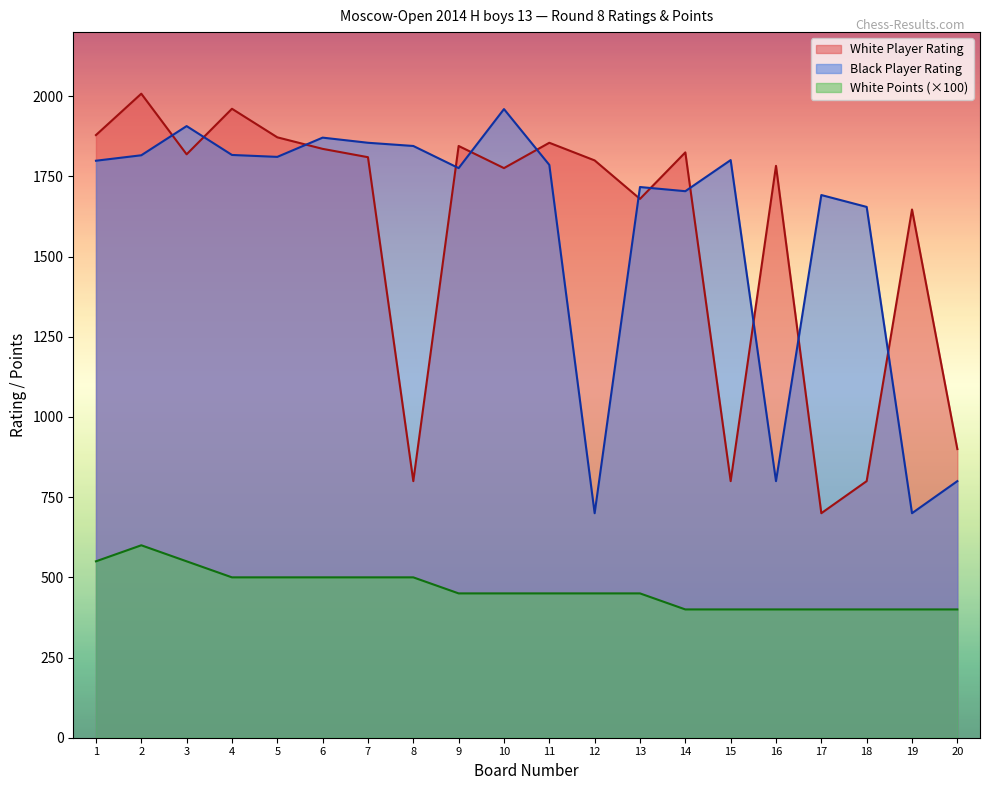

Which category has the highest value in the Black Player Rating series?

10